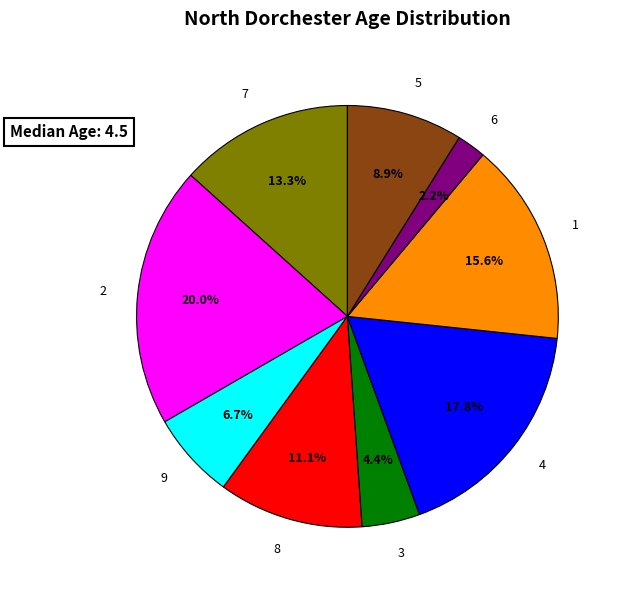

To the nearest percent, what is the difference between the 7 and 3 slice percentages?

9%